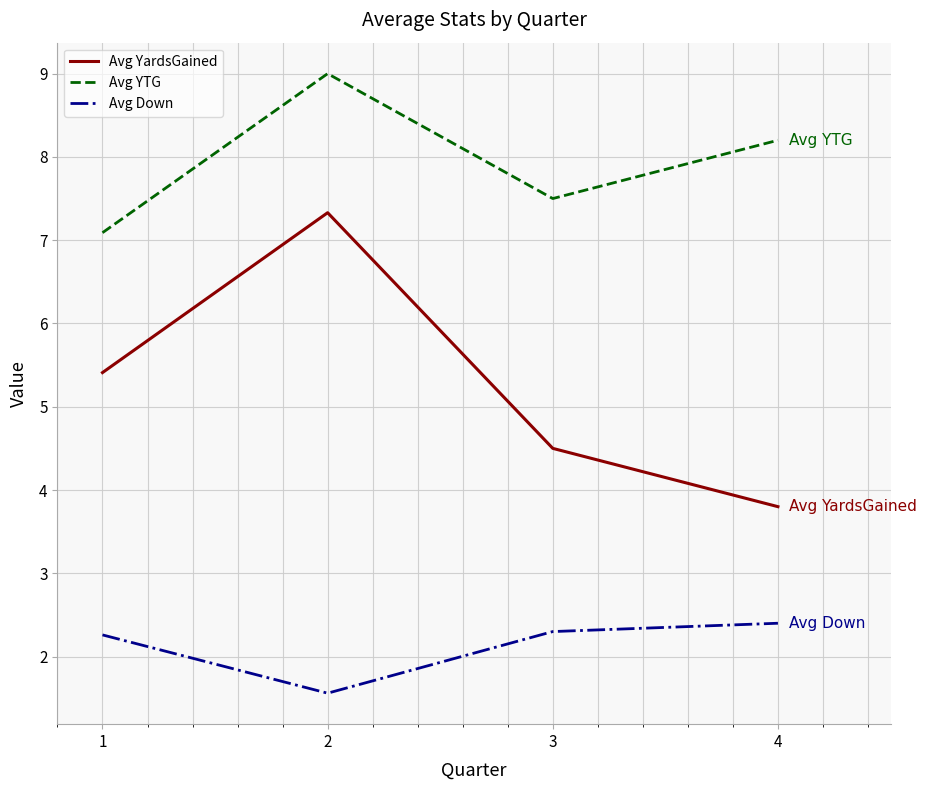

What is the difference between the Avg Down values at 1 and 4?

0.1